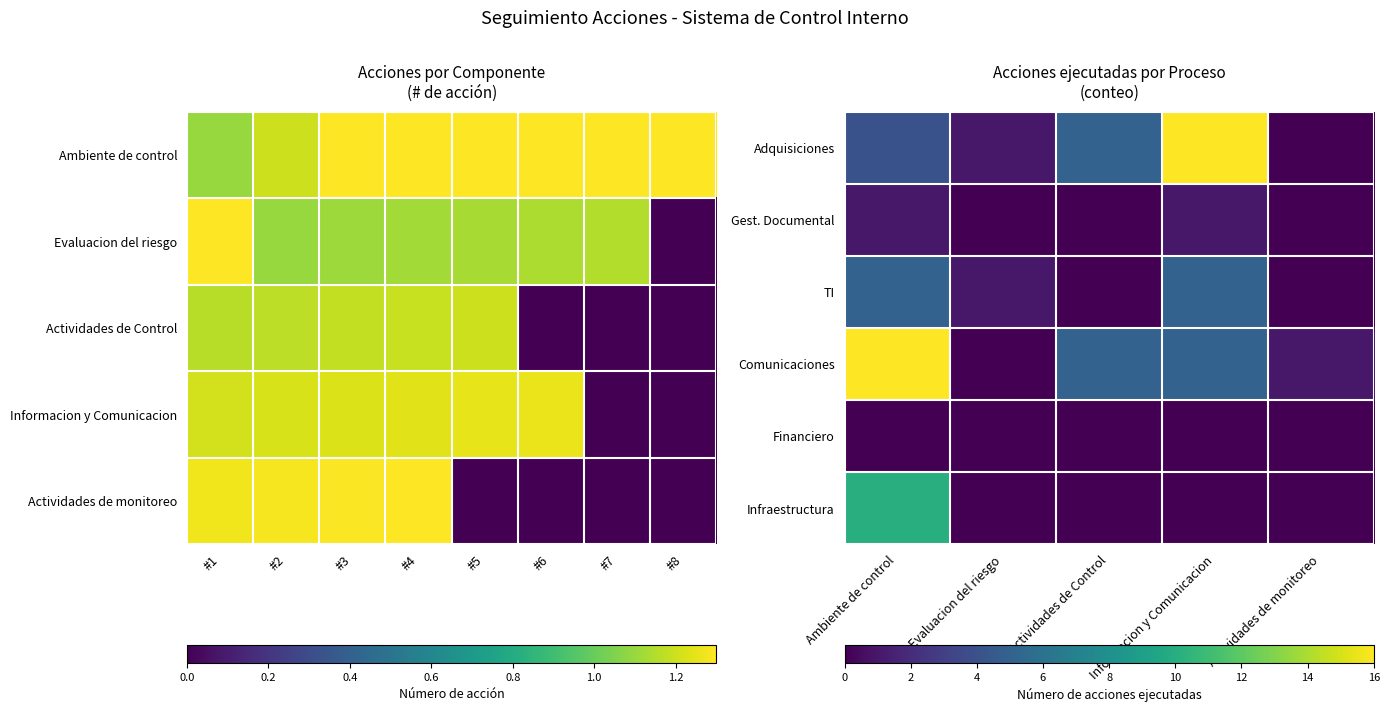

Count the TI values in the range 0 to 5.

5